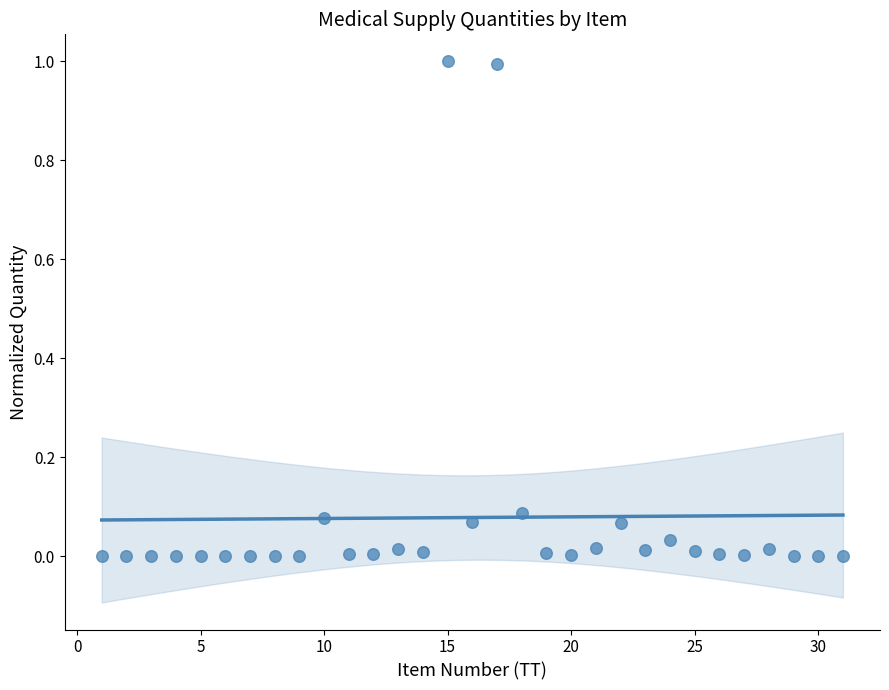

What is the range of X values (max minus min)?

30.0